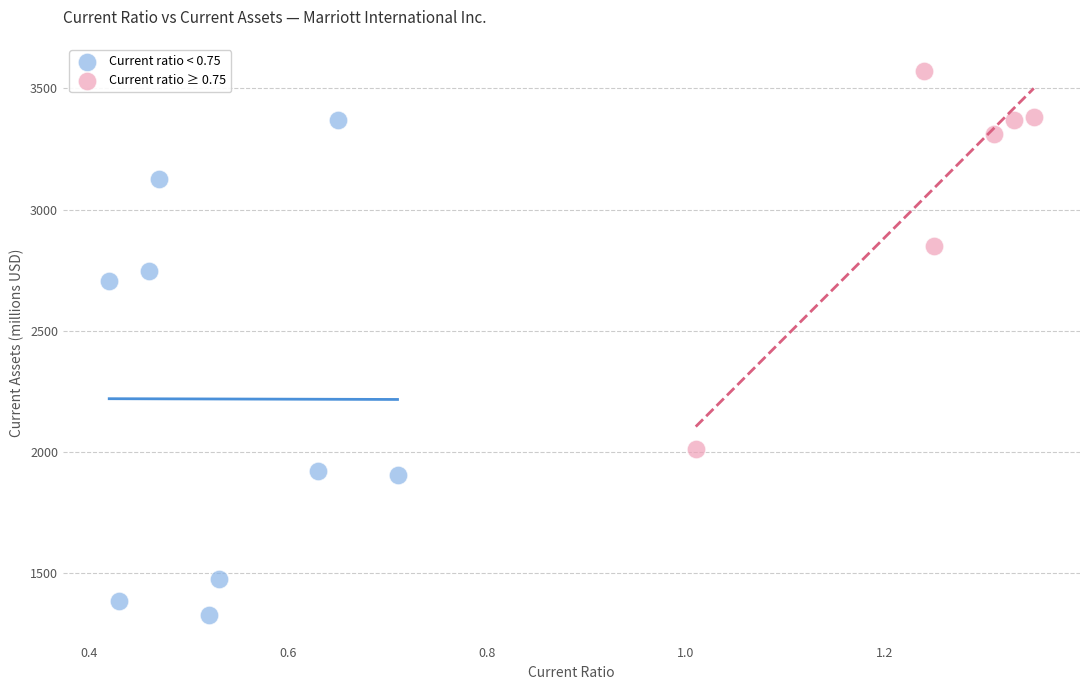

Which series has the widest spread of Y values?

Current ratio < 0.75